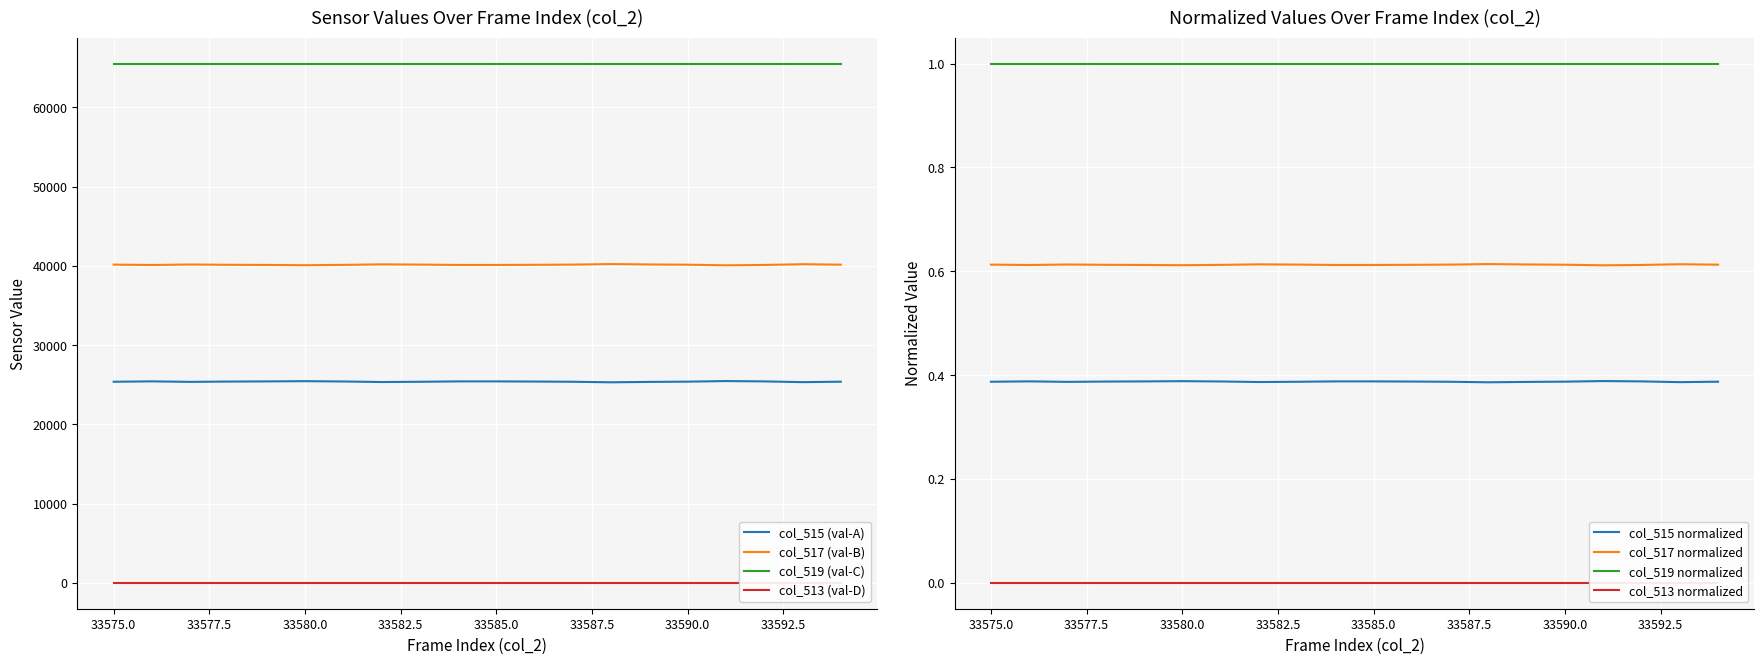

What is the difference between the maximum and minimum values in the col_517 (val-B) series?

155